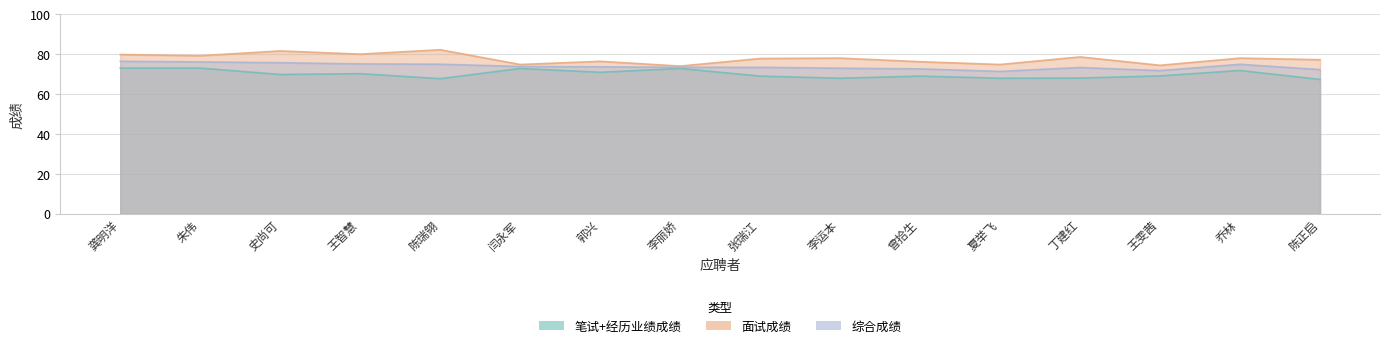

Reading left to right, list all the values displayed in this chart.

笔试+经历业绩成绩: 73.0	73.0	69.8	70.2	67.7	72.8	70.9	72.8	69.0	67.9	69.0	67.9	68.0	69.1	71.8	67.3
面试成绩: 79.8	79.2	81.6	80.0	82.2	74.8	76.4	74.0	77.8	78.0	76.2	74.8	78.6	74.4	78.0	77.2
综合成绩: 76.4	76.1	75.7	75.1	75.0	73.8	73.7	73.4	73.4	73.0	72.6	71.3	73.3	71.8	74.9	72.2